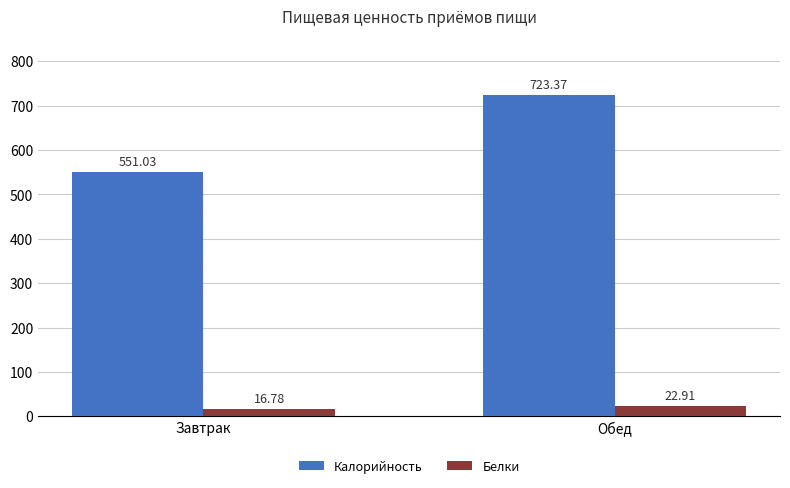

What is the difference between the Калорийность values at Завтрак and Обед?

172.3